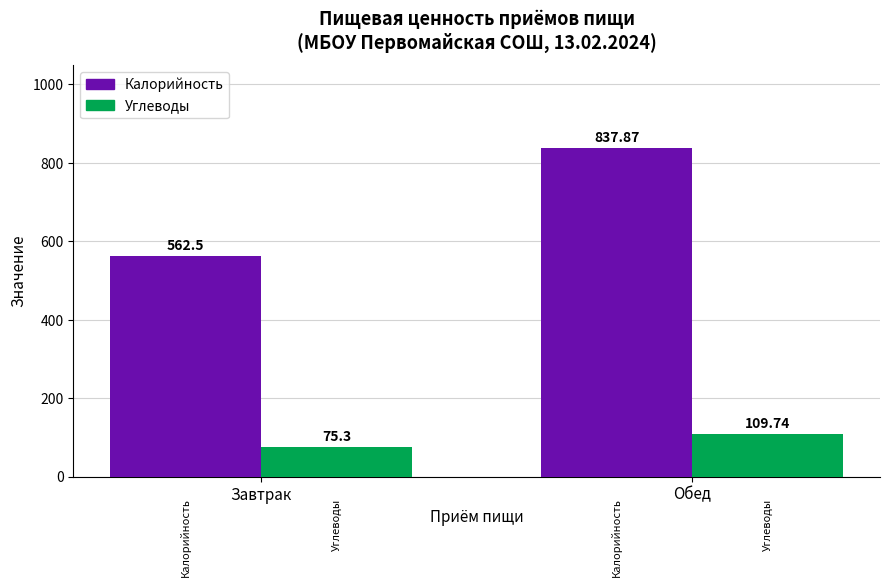

What is the smallest value displayed?

75.3